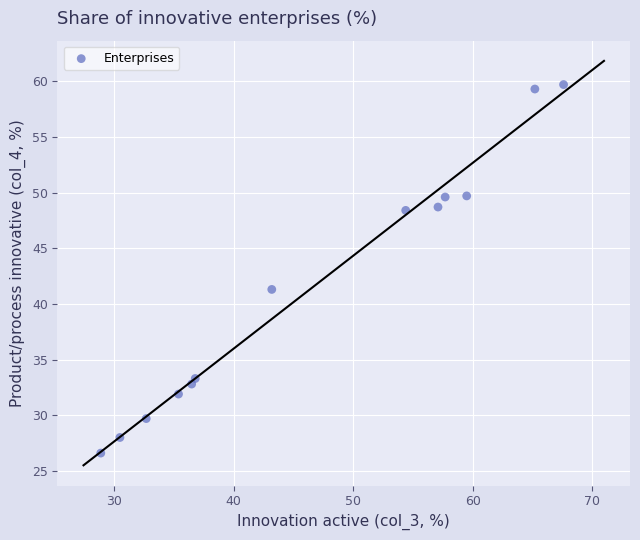

What is the range of X values (max minus min)?

38.7